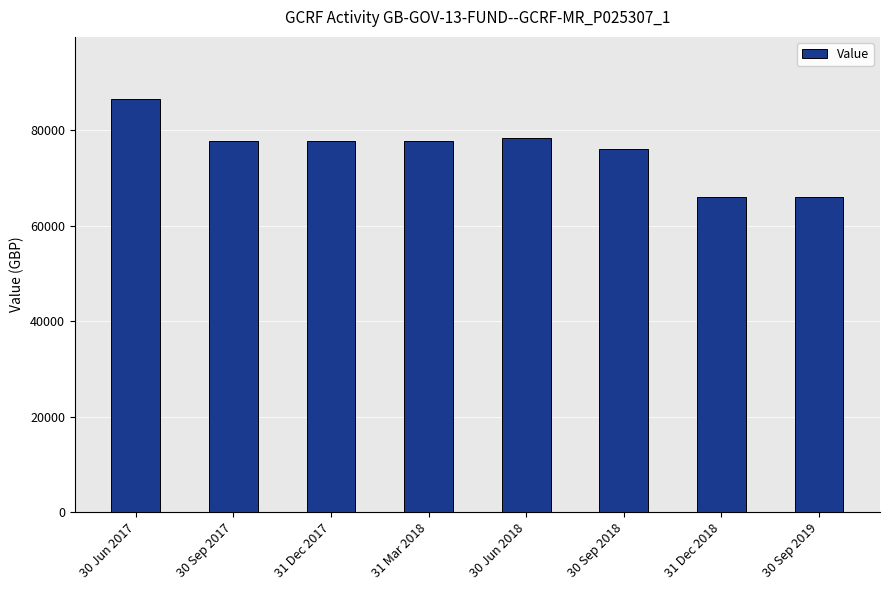

What is the label of the 4th bar from the right?

30 Jun 2018